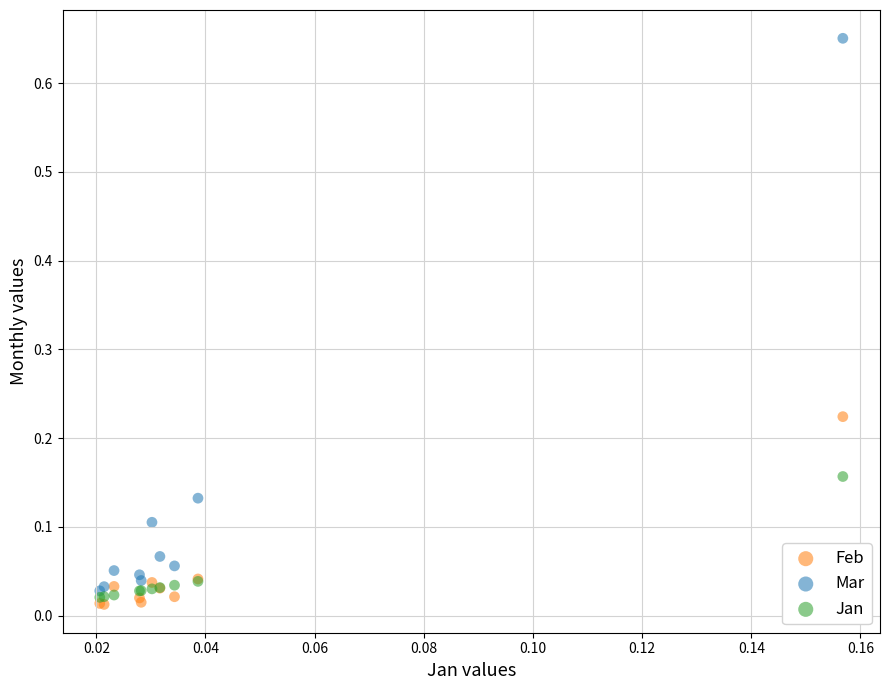

Which series contains the highest Y value?

Mar